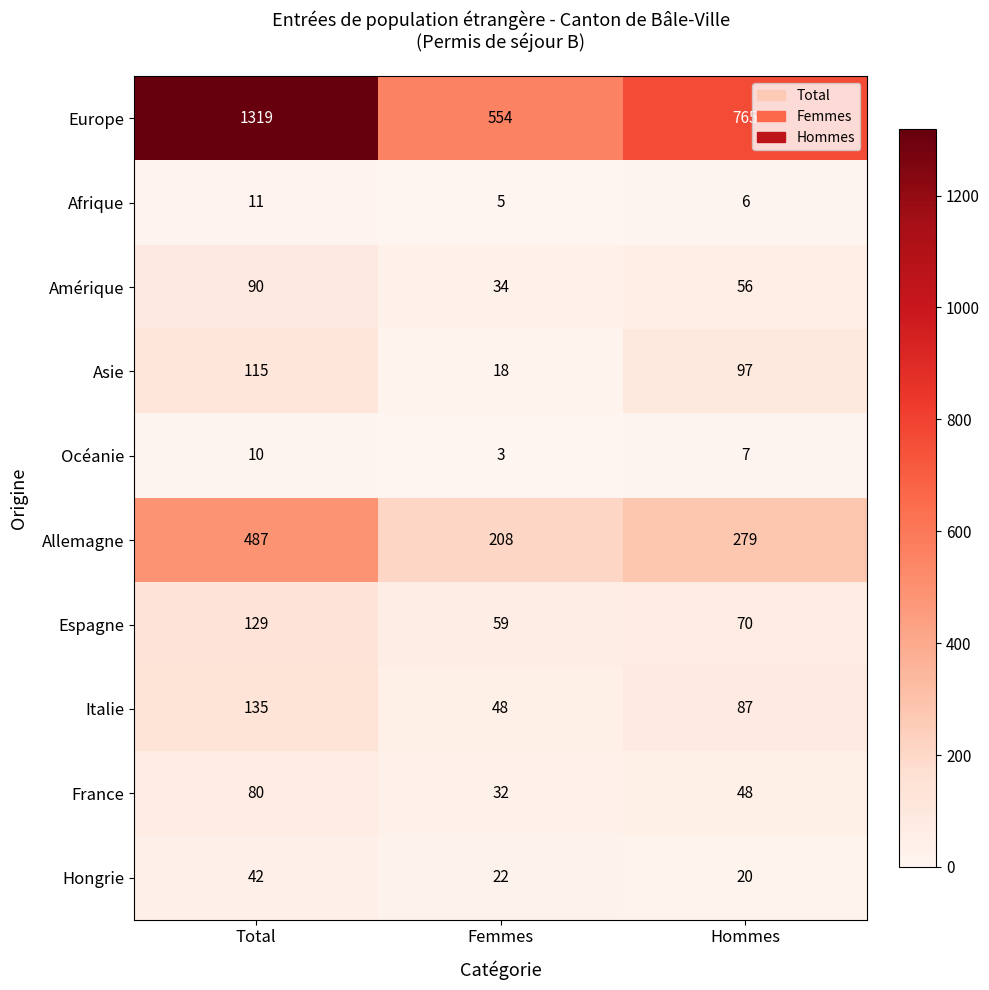

What is the spread (max minus min) of values at Hommes?

759